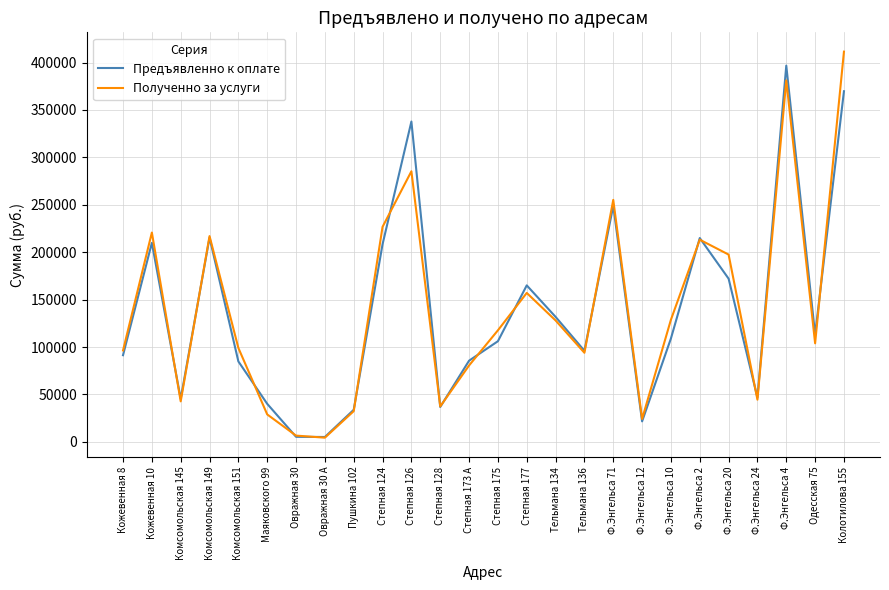

Which series has the largest range (max minus min)?

Полученно за услуги